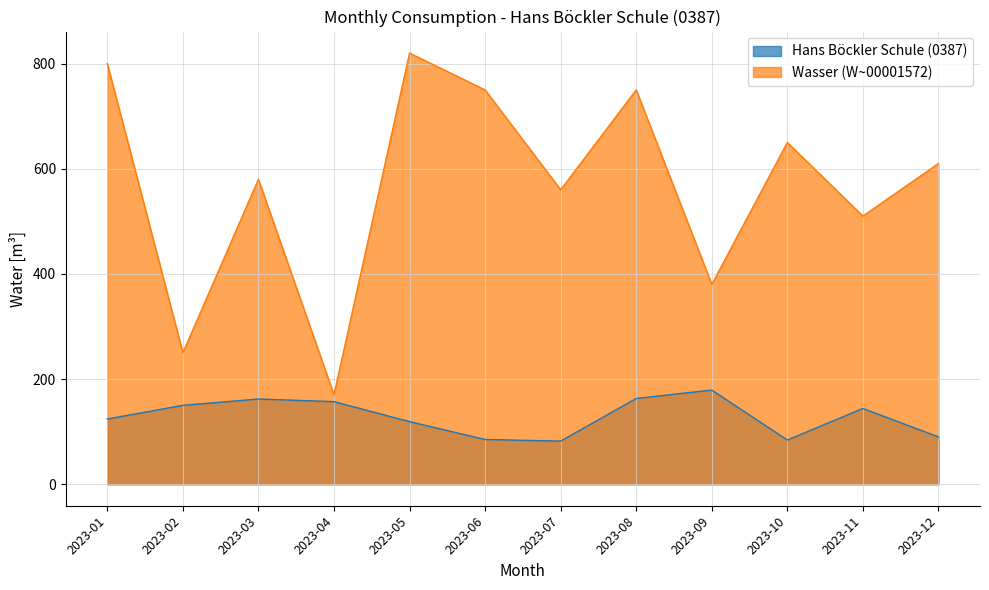

What is the difference between the second highest and minimum values?

81